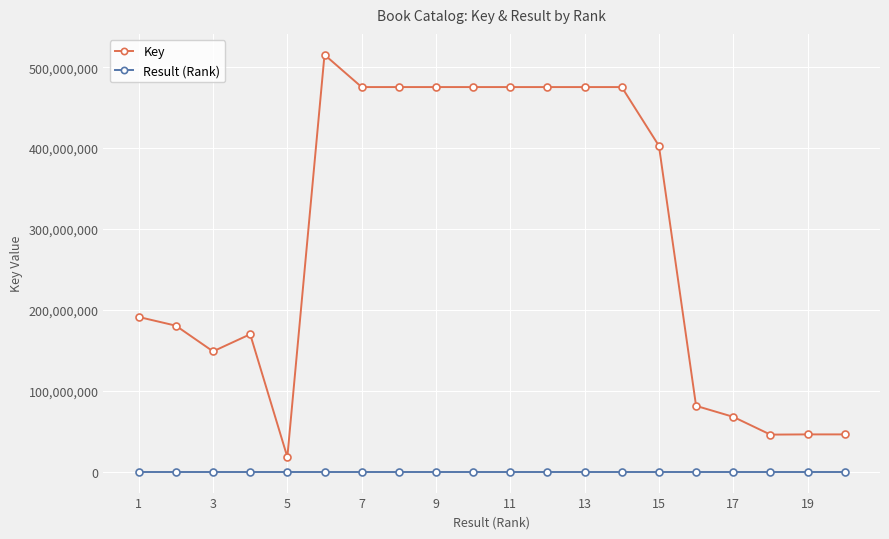

Does the chart have visible grid lines?

Yes